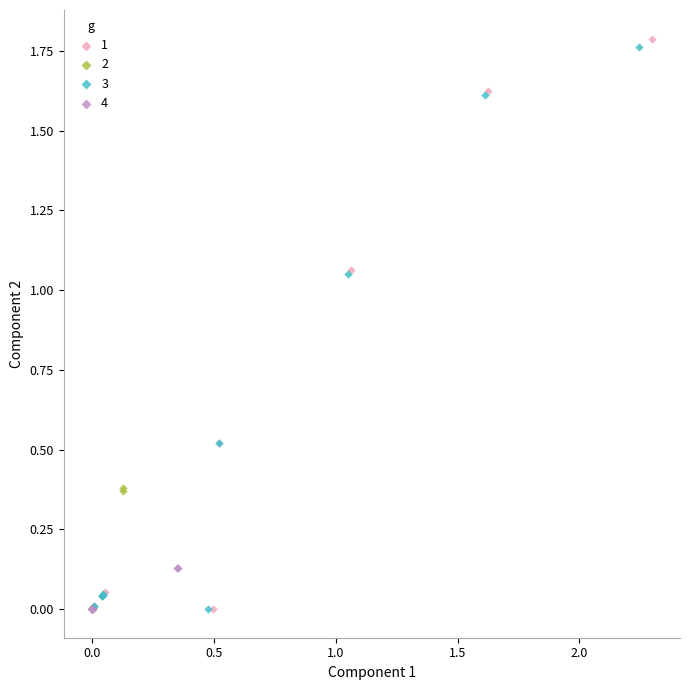

Which series reaches the maximum Y coordinate?

1